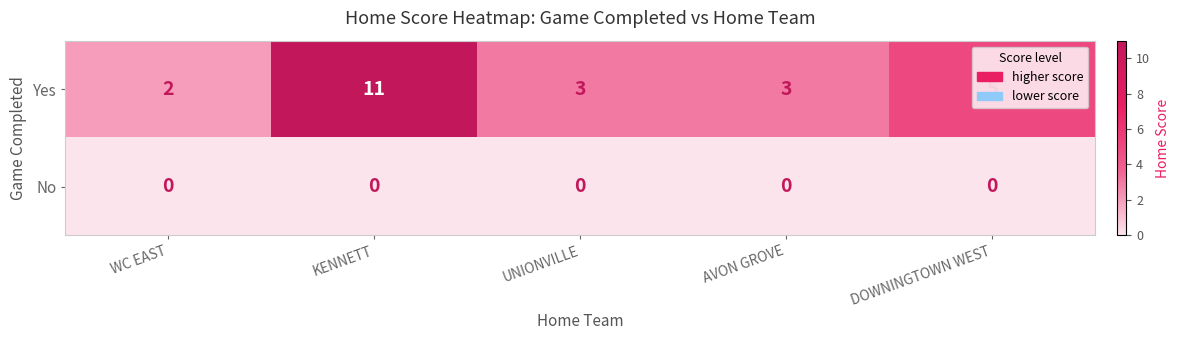

Which series has the widest spread of values?

Yes